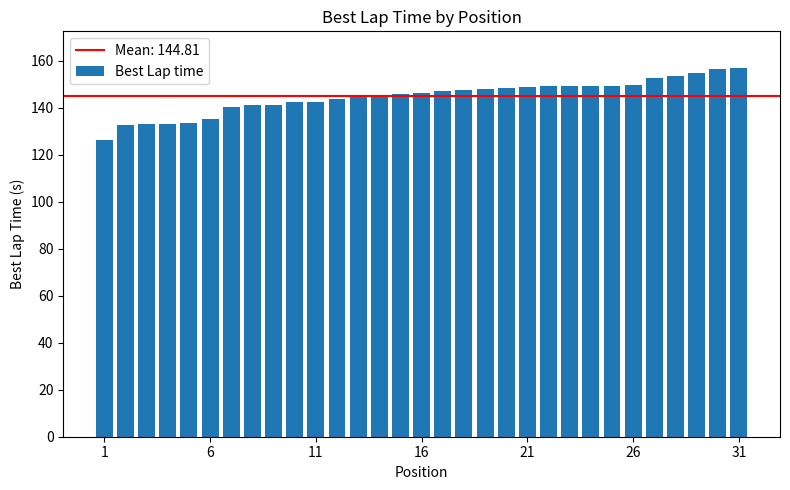

How many bars are there in total?

31